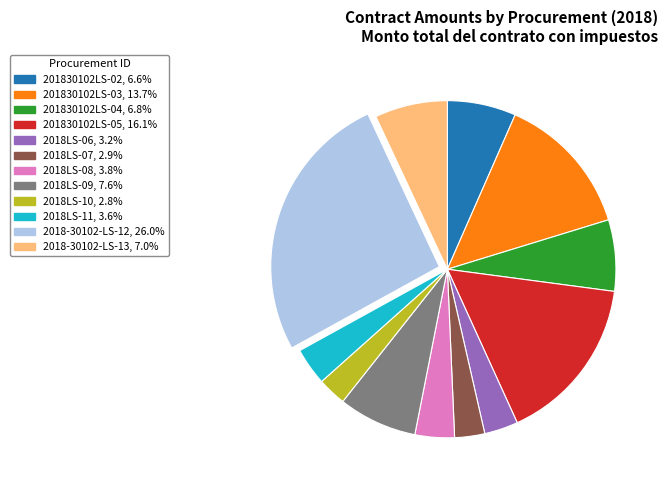

What is the ratio of the value at 2018LS-09 to the value at 201830102LS-05?

0.5